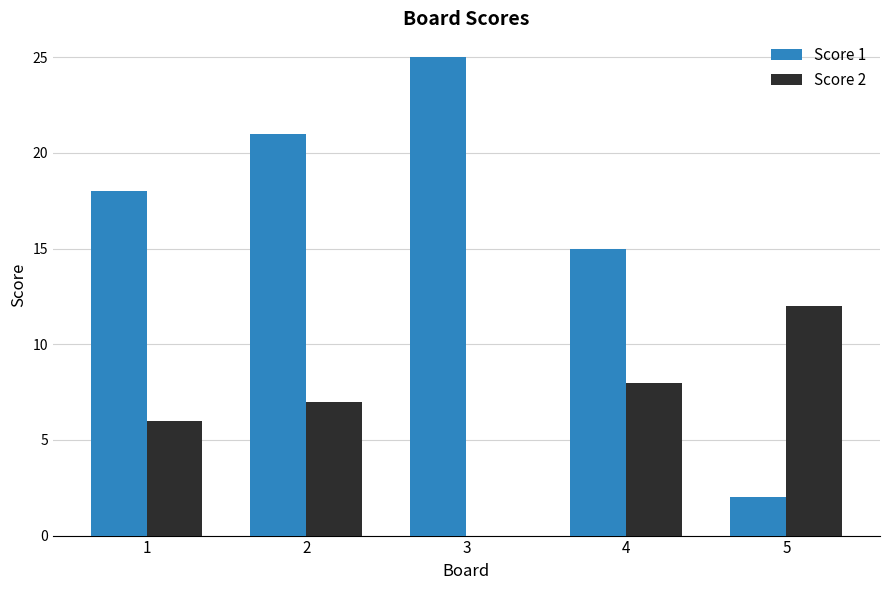

Which series has the widest spread of values?

Score 1